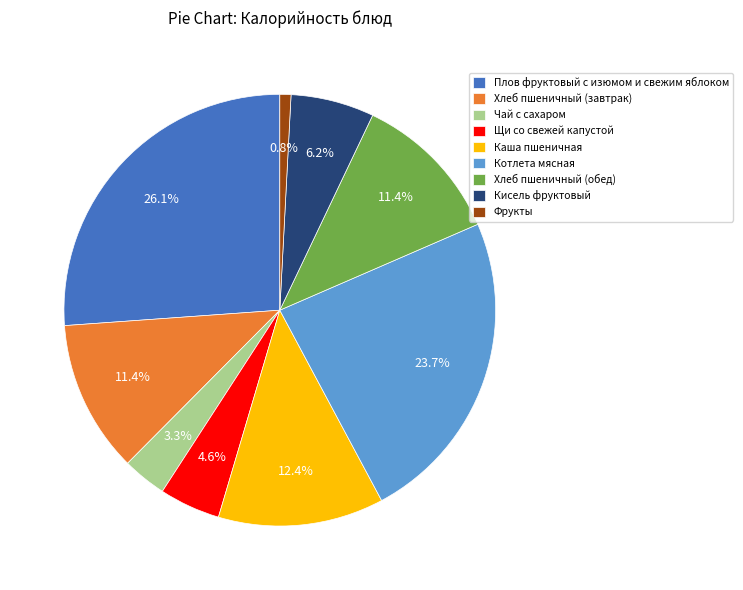

How many segments does this pie chart have?

9